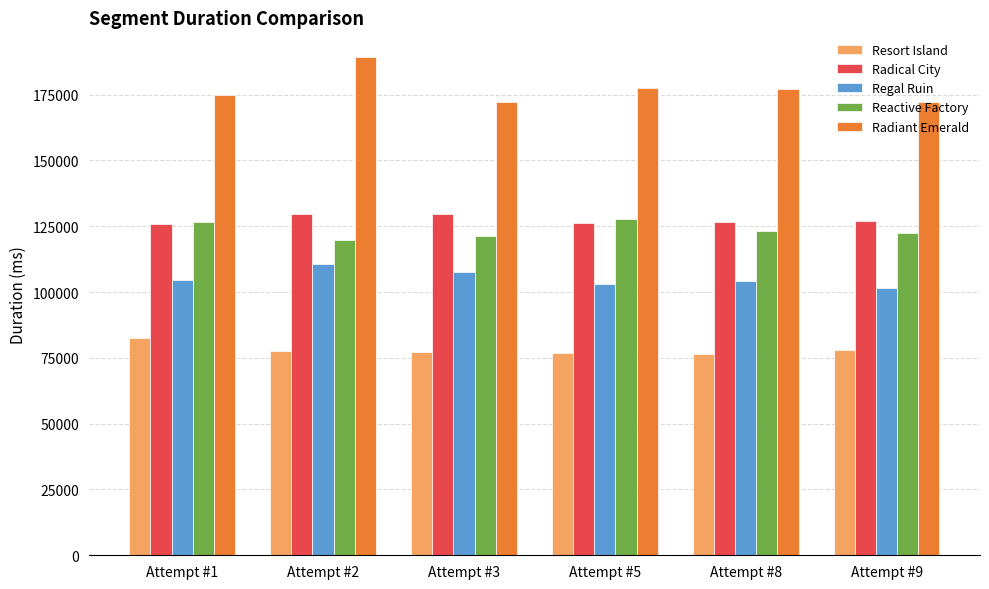

Rank the series at Attempt #3 from lowest to highest value.

Resort Island, Regal Ruin, Reactive Factory, Radical City, Radiant Emerald